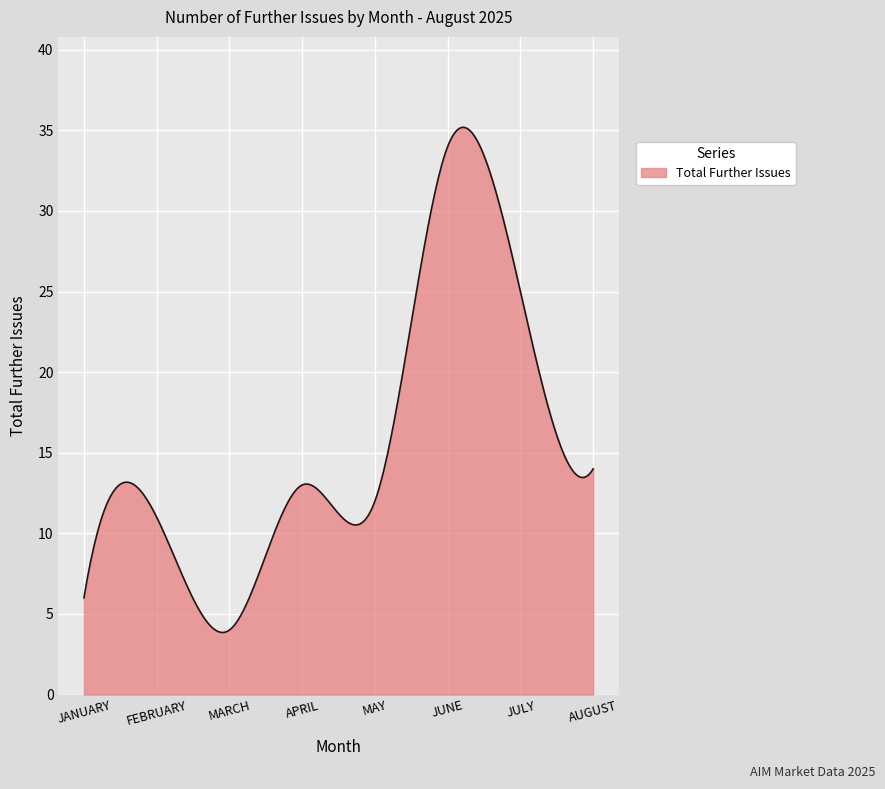

What is the maximum value shown in the chart?

35.2